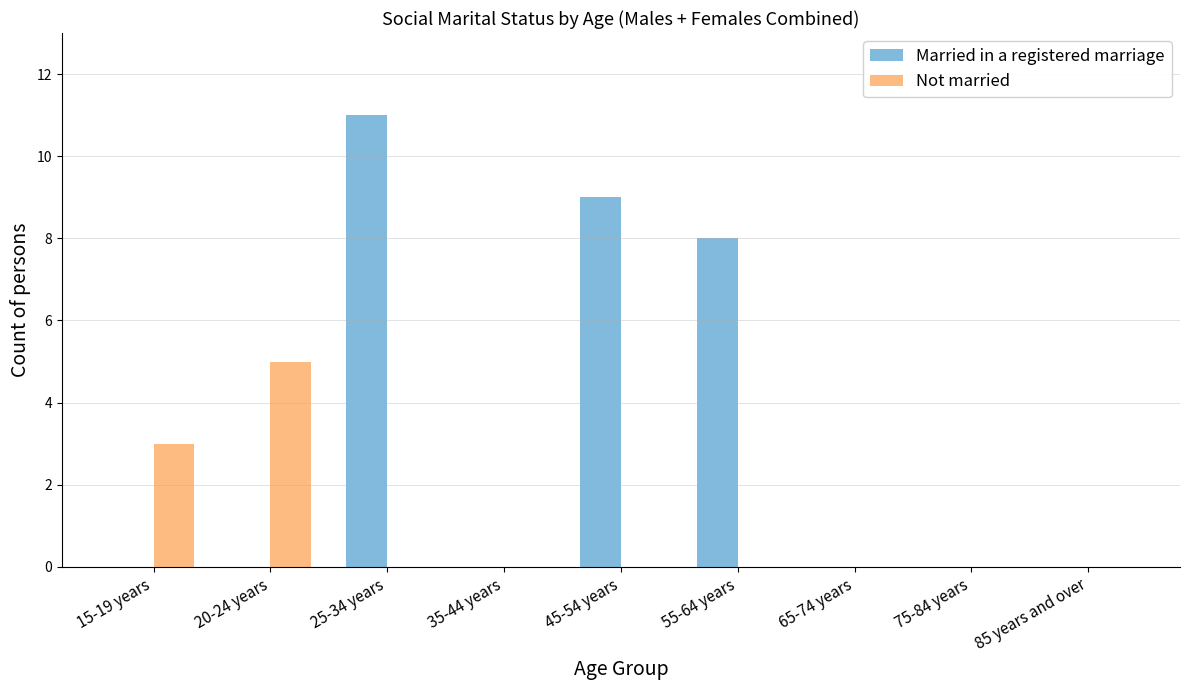

Which label corresponds to the largest value in the chart?

25-34 years